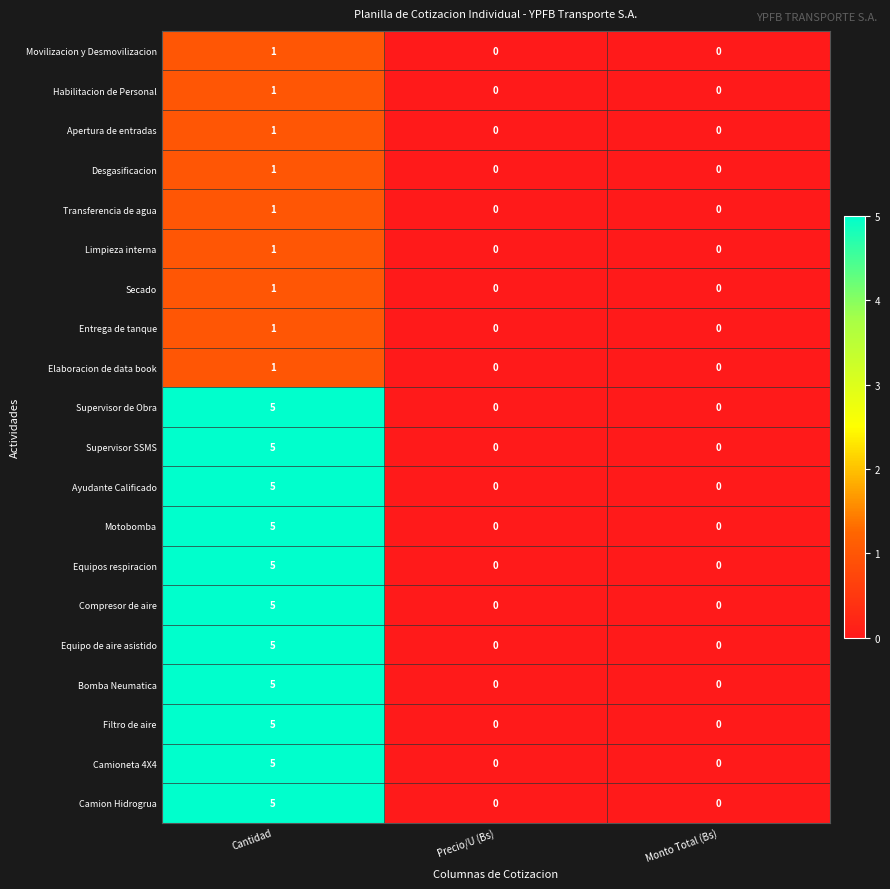

At which category is the sum across all series the highest?

Cantidad